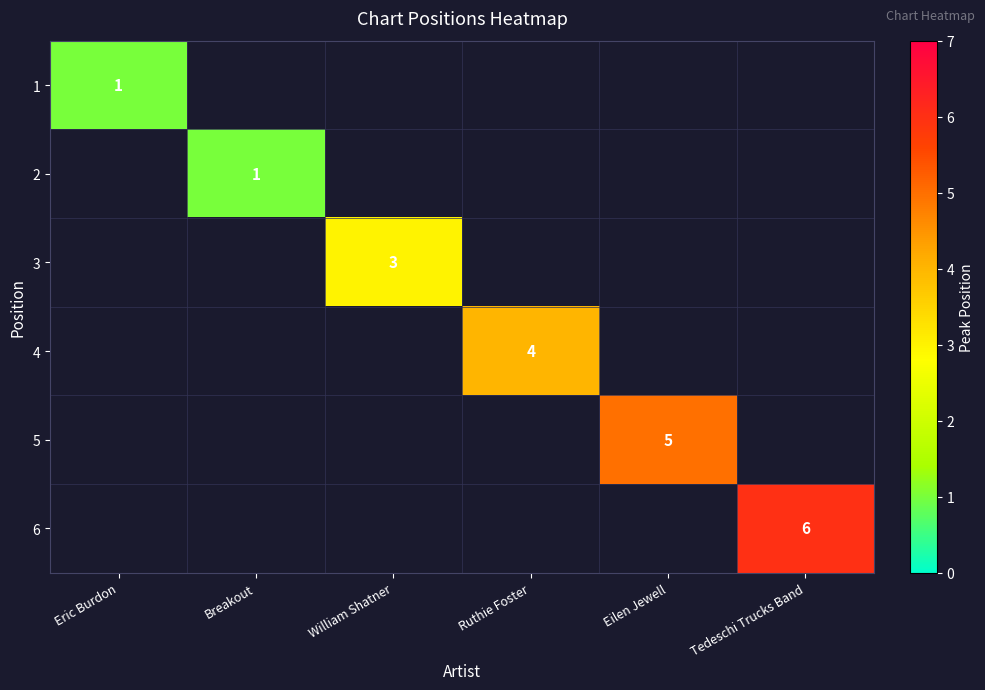

At William Shatner, list the series in order from smallest to largest.

1, 2, 3, 4, 5, 6